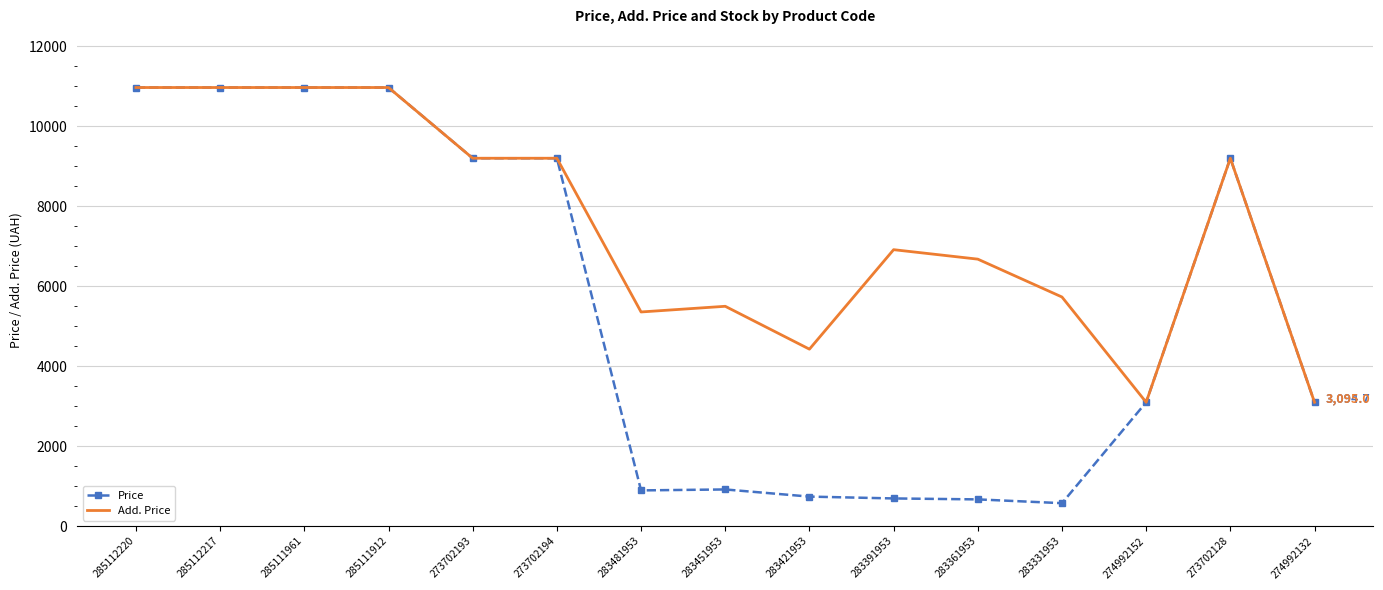

What is the average value of the Price series?

5474.1